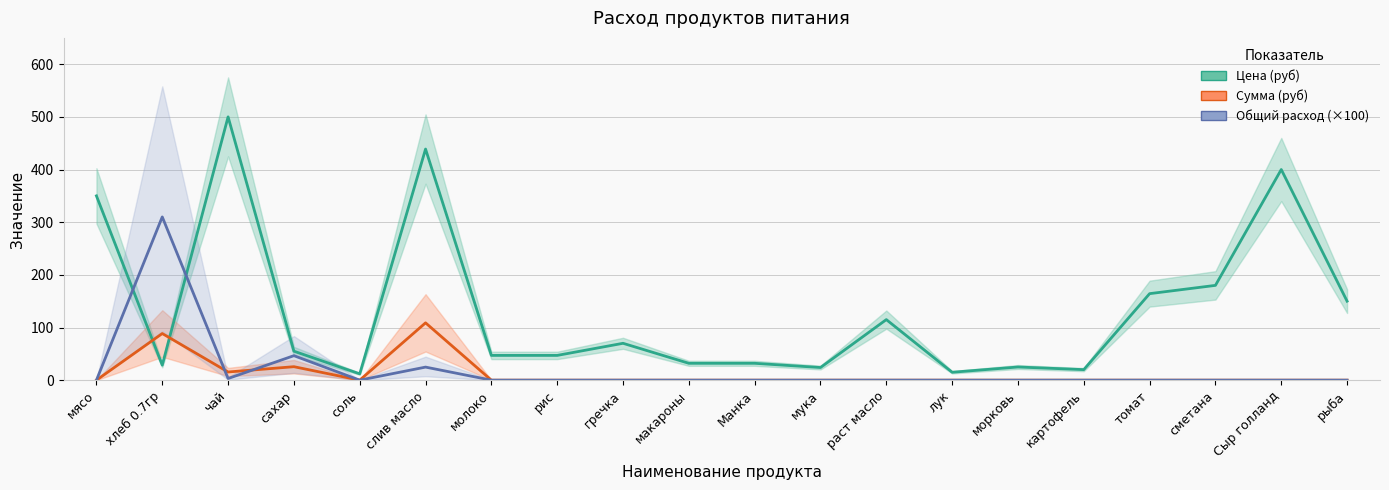

How many data points in Цена (руб) are less than 55?

10